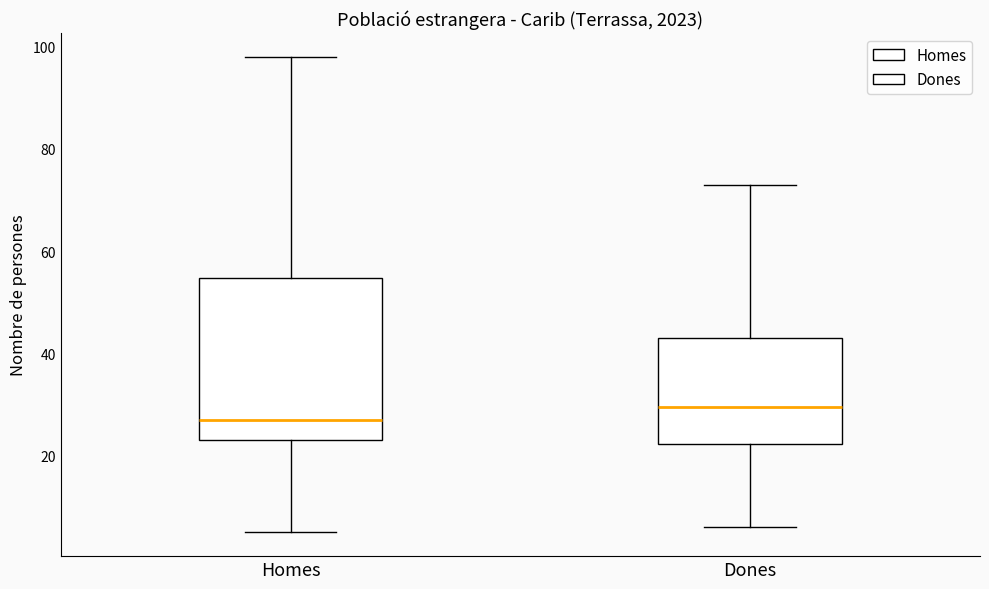

Which box has the highest median line?

Dones